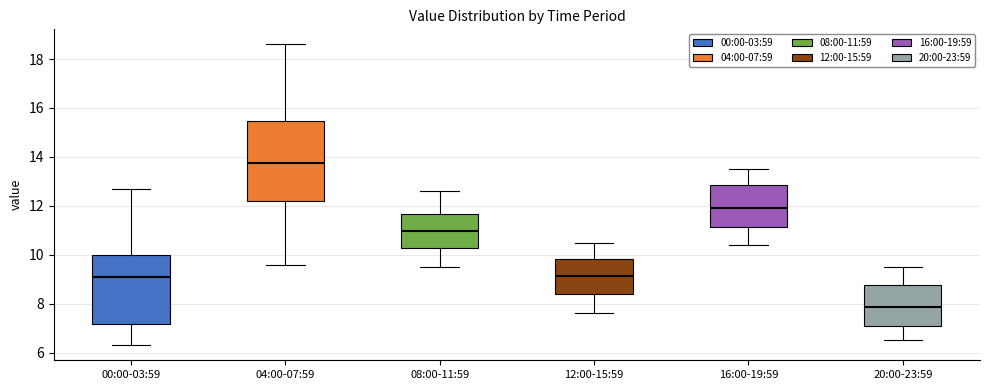

Reading left to right, read every box against the y-axis: the position of its median line, the range the box covers, and the ends of its whiskers. The values are not printed on the chart, so give them approximately, as read against the axis.

00:00-03:59: median 9.0, box 7.2 to 10.0, whiskers 6.4 to 12.8
04:00-07:59: median 13.8, box 12.2 to 15.4, whiskers 9.6 to 18.6
08:00-11:59: median 11.0, box 10.2 to 11.6, whiskers 9.6 to 12.6
12:00-15:59: median 9.2, box 8.4 to 9.8, whiskers 7.6 to 10.6
16:00-19:59: median 12.0, box 11.2 to 12.8, whiskers 10.4 to 13.6
20:00-23:59: median 7.8, box 7.0 to 8.8, whiskers 6.6 to 9.6